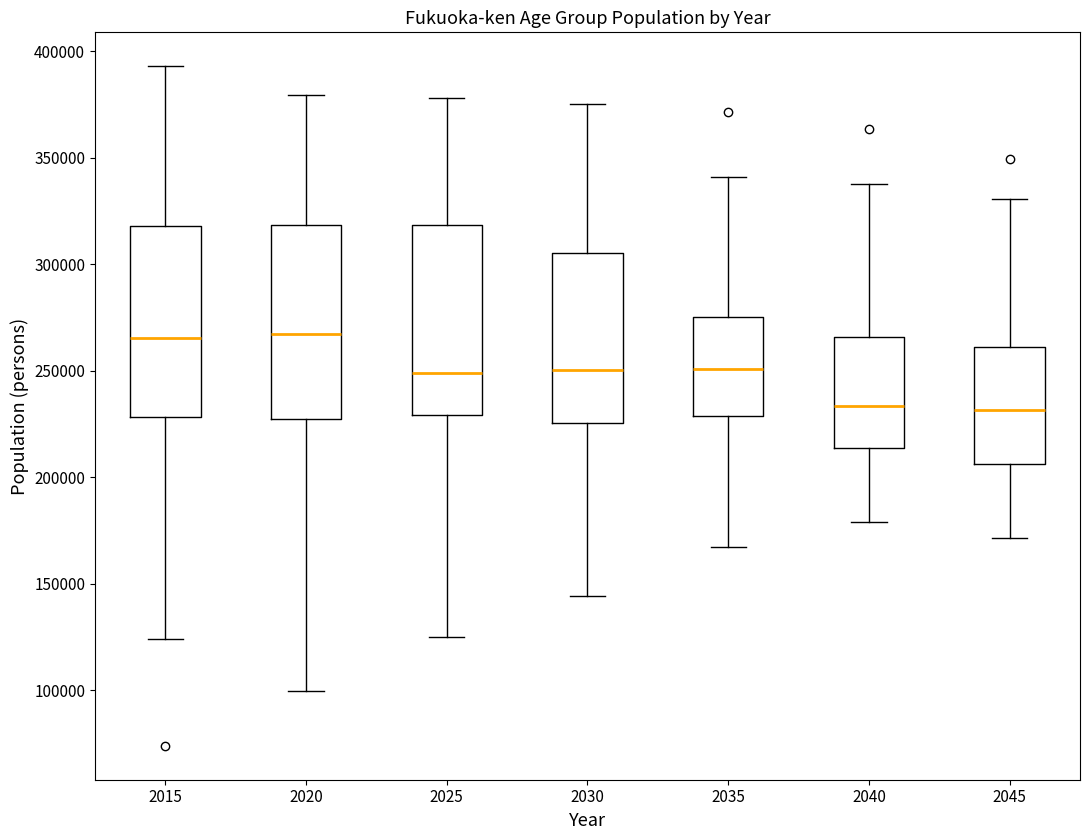

Where is the upper edge of the box at x = 2030 on the y-axis? The values are not printed on the chart, so give them approximately, as read against the axis.

305000